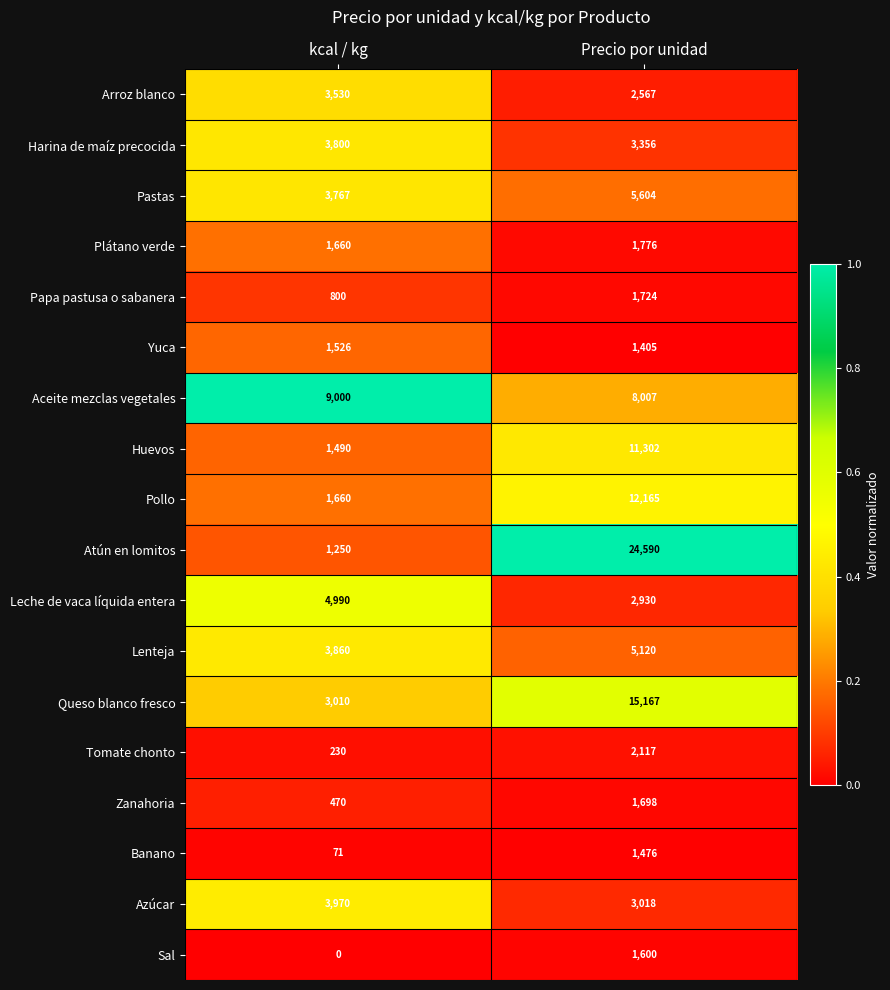

True or false: Aceite mezclas vegetales has a value of 8007 at Precio por unidad.

True